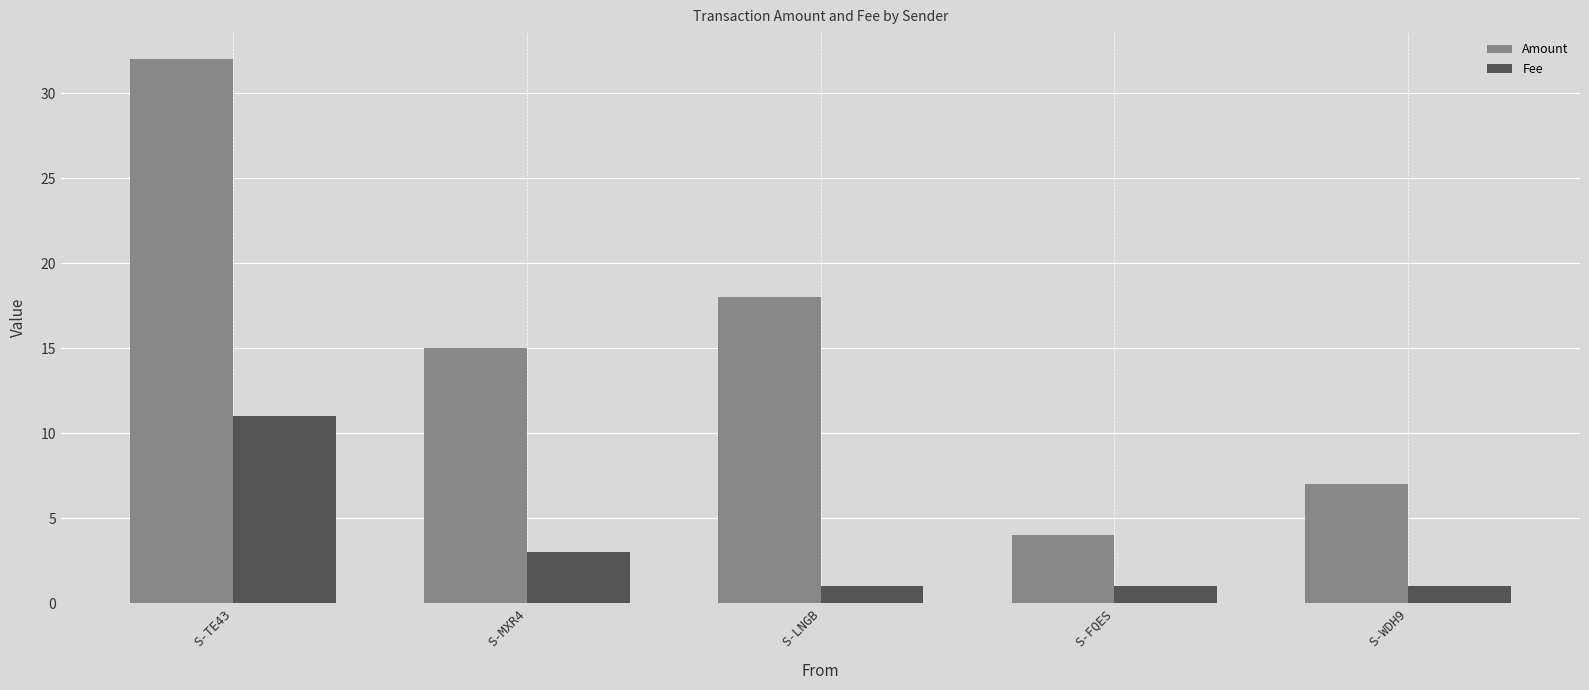

What is the maximum value for Amount?

32